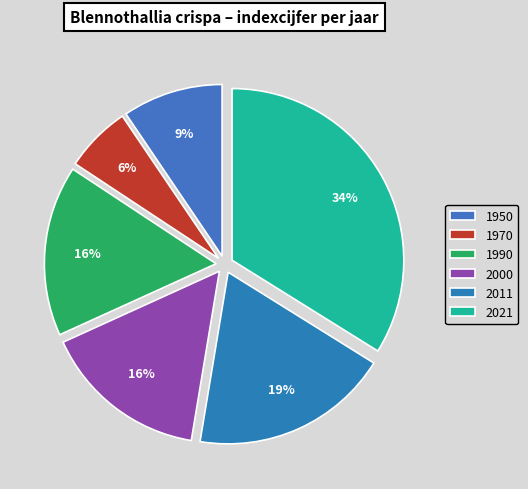

How many segments does this pie chart have?

6